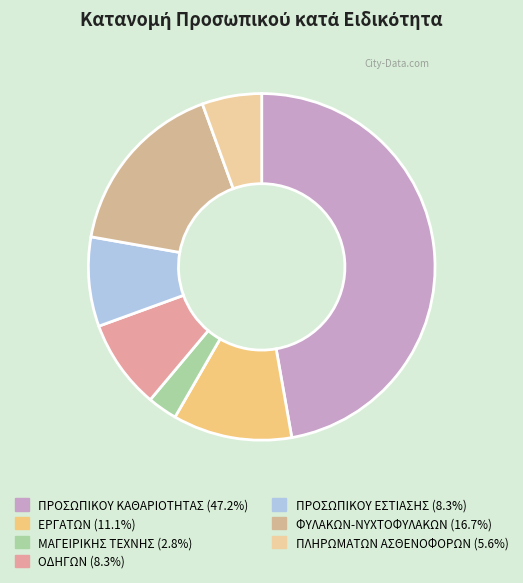

What is the smallest slice in the pie chart?

ΜΑΓΕΙΡΙΚΗΣ ΤΕΧΝΗΣ